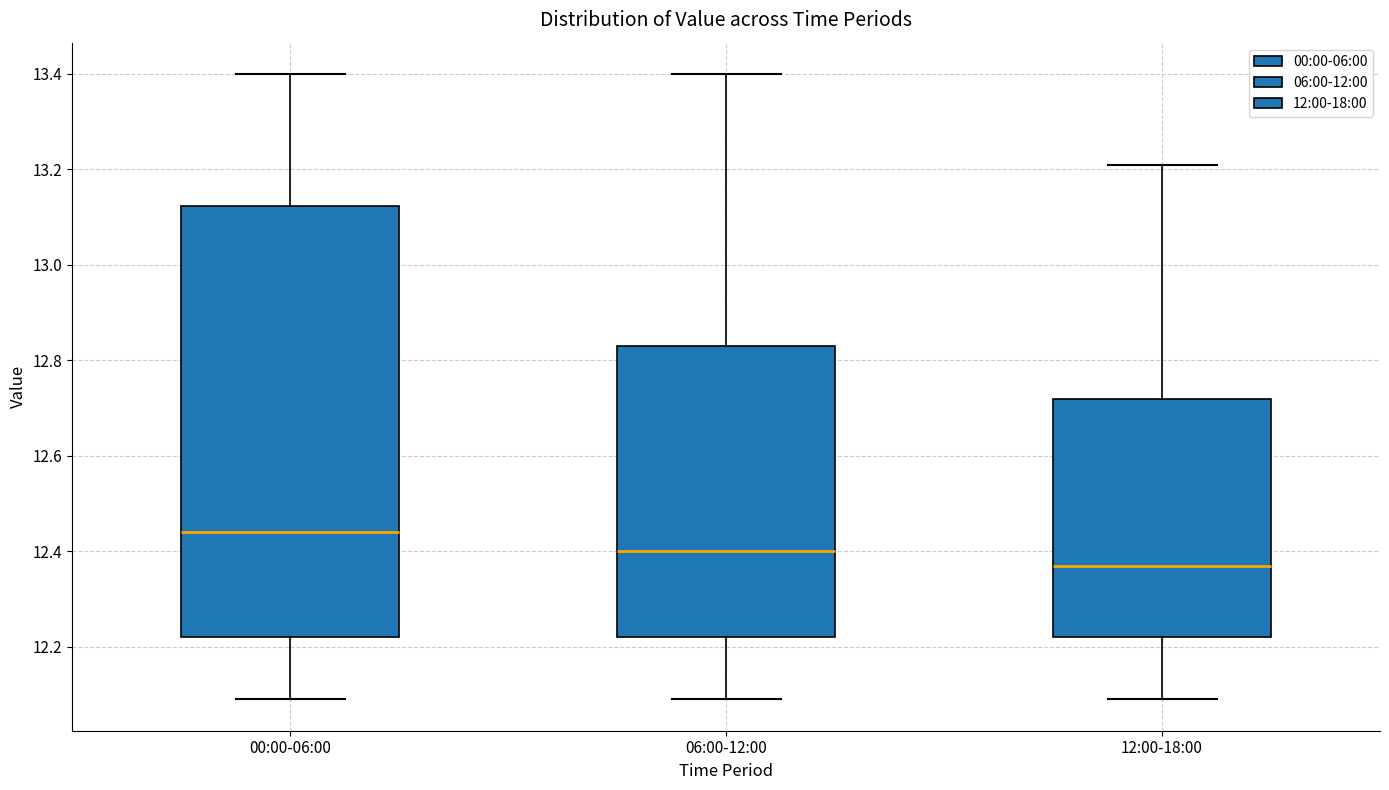

Which box's median line is the highest?

00:00-06:00